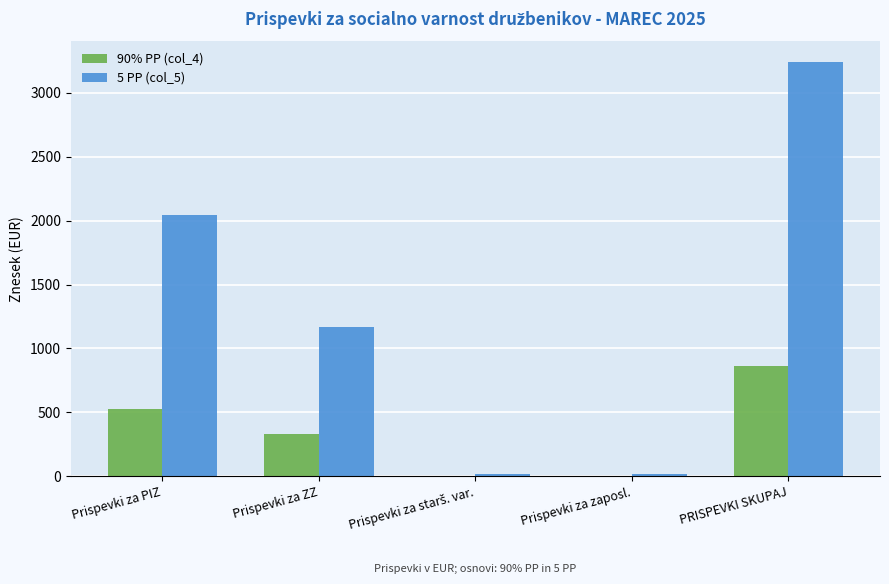

Is it true that 90% PP (col_4) equals 816.3 at Prispevki za PIZ?

False